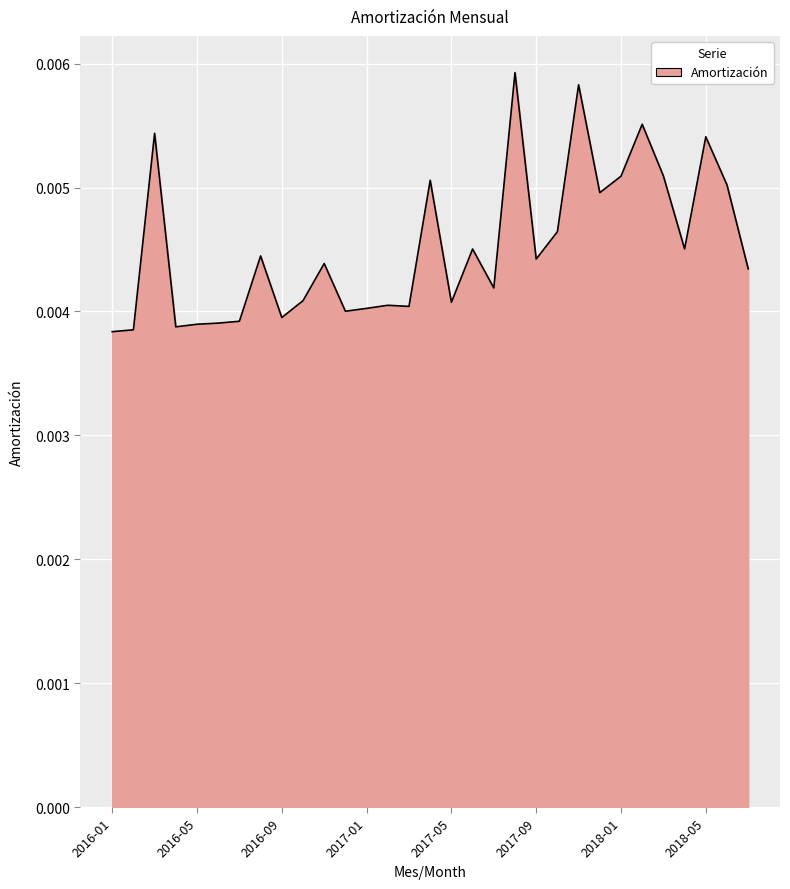

How many lines are shown in the chart?

1